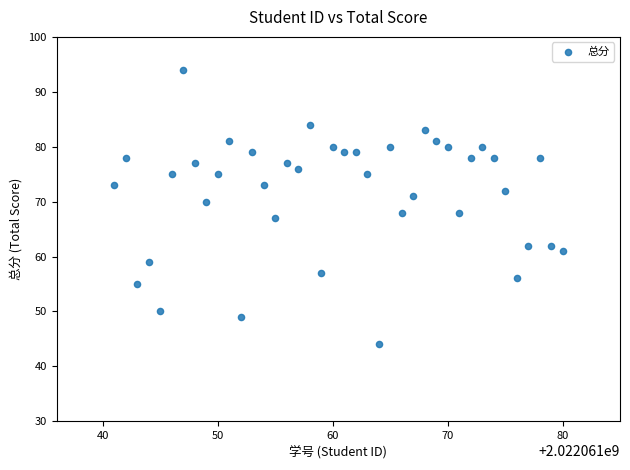

What is the range of Y values (max minus min)?

50